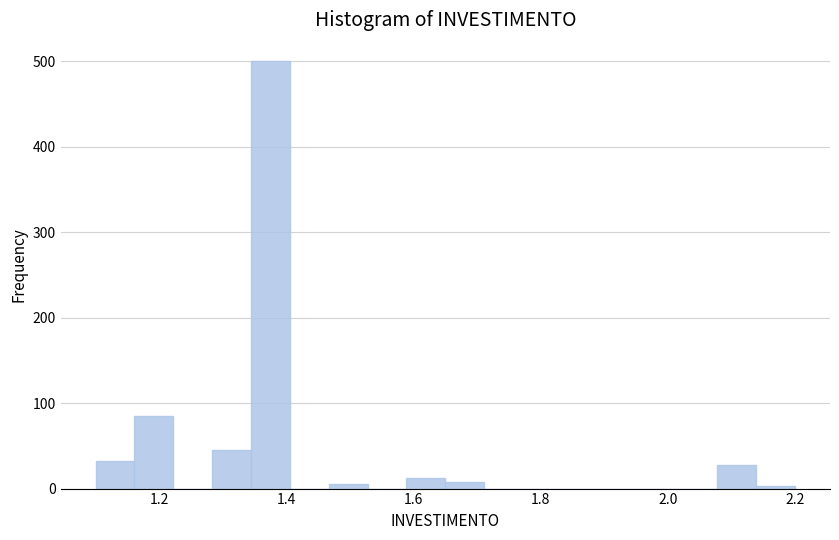

Around what value on the x-axis is the tallest bar? Give the approximate position of its centre, as read against the axis.

1.38